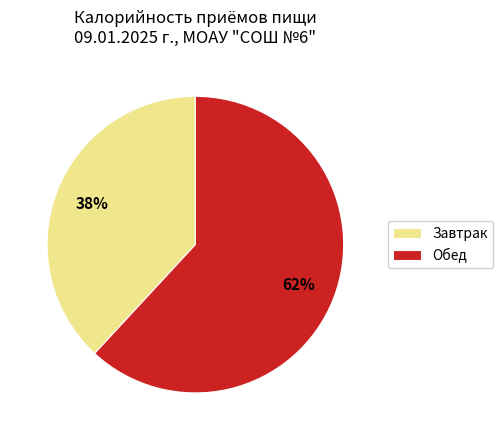

Which slice is the largest?

Обед